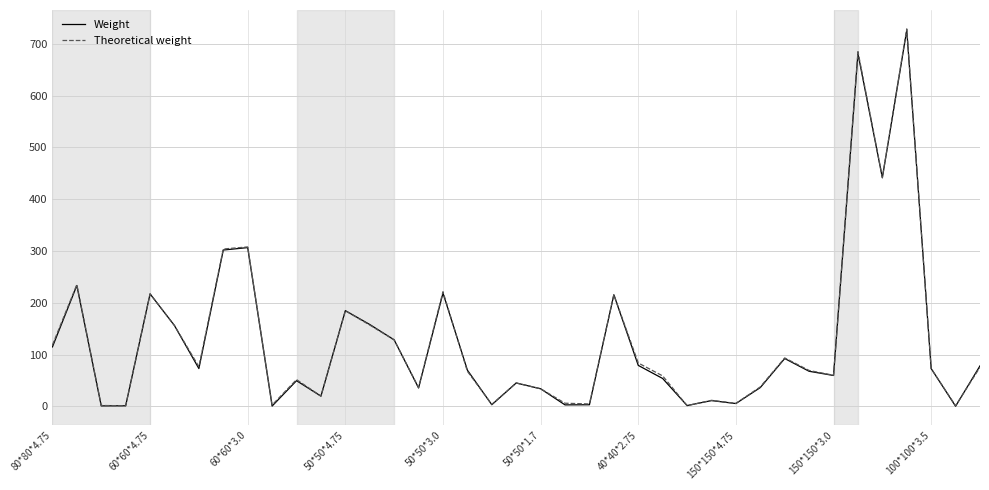

Which series has the widest spread of values?

Theoretical weight